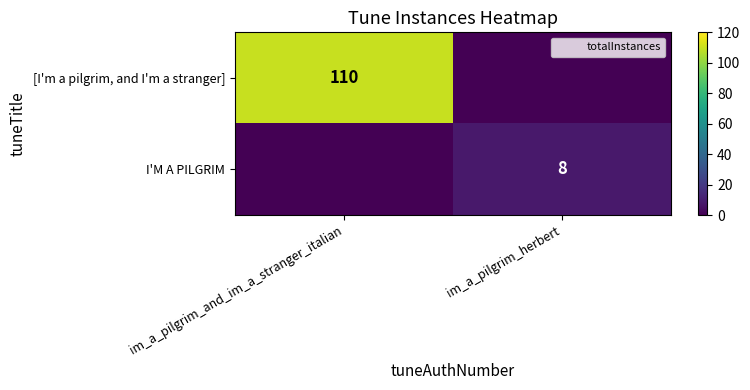

True or false: [I'm a pilgrim, and I'm a stranger] has a value of 49 at im_a_pilgrim_and_im_a_stranger_italian.

False